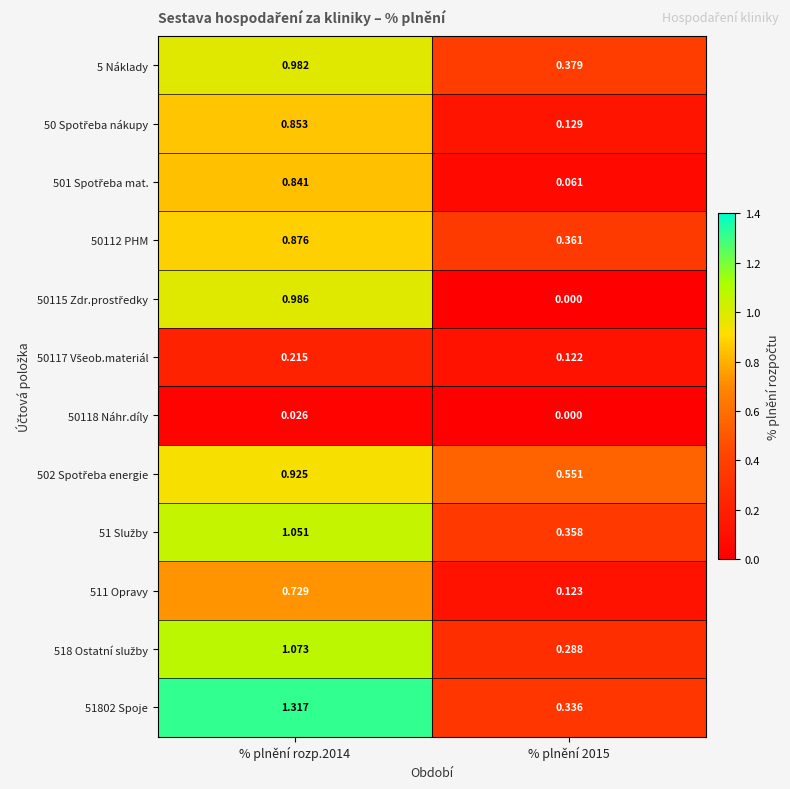

Is the value of 5 Náklady at % plnění rozp.2014 greater than the value of 51802 Spoje at % plnění rozp.2014?

No